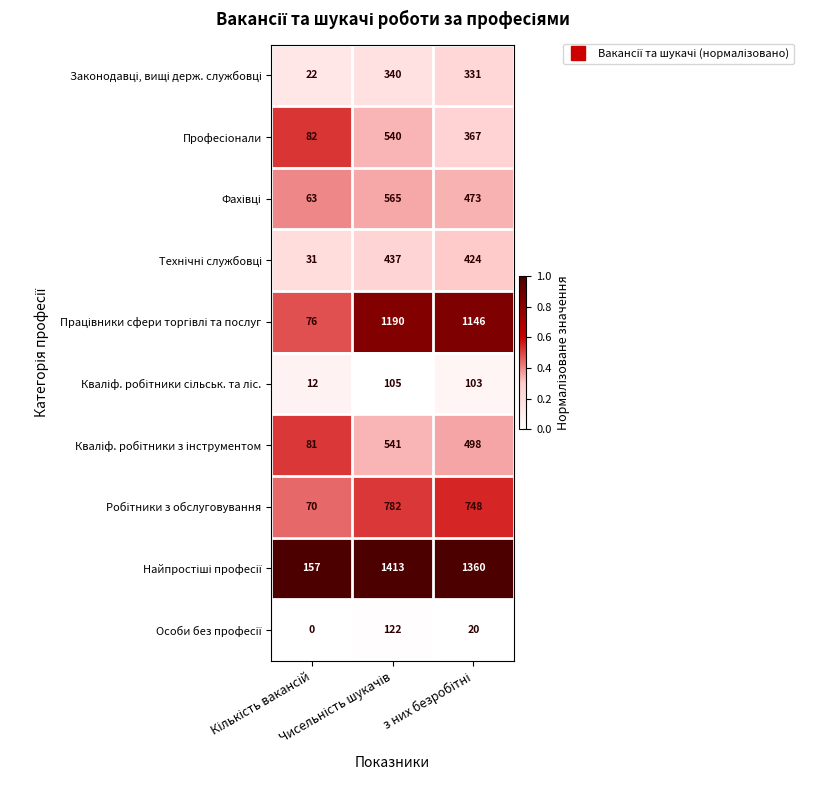

What is the greatest value displayed?

1413